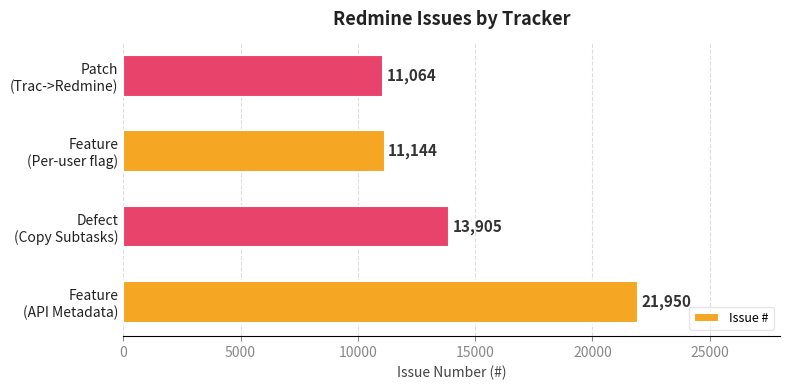

What is the maximum value shown in the chart?

21950